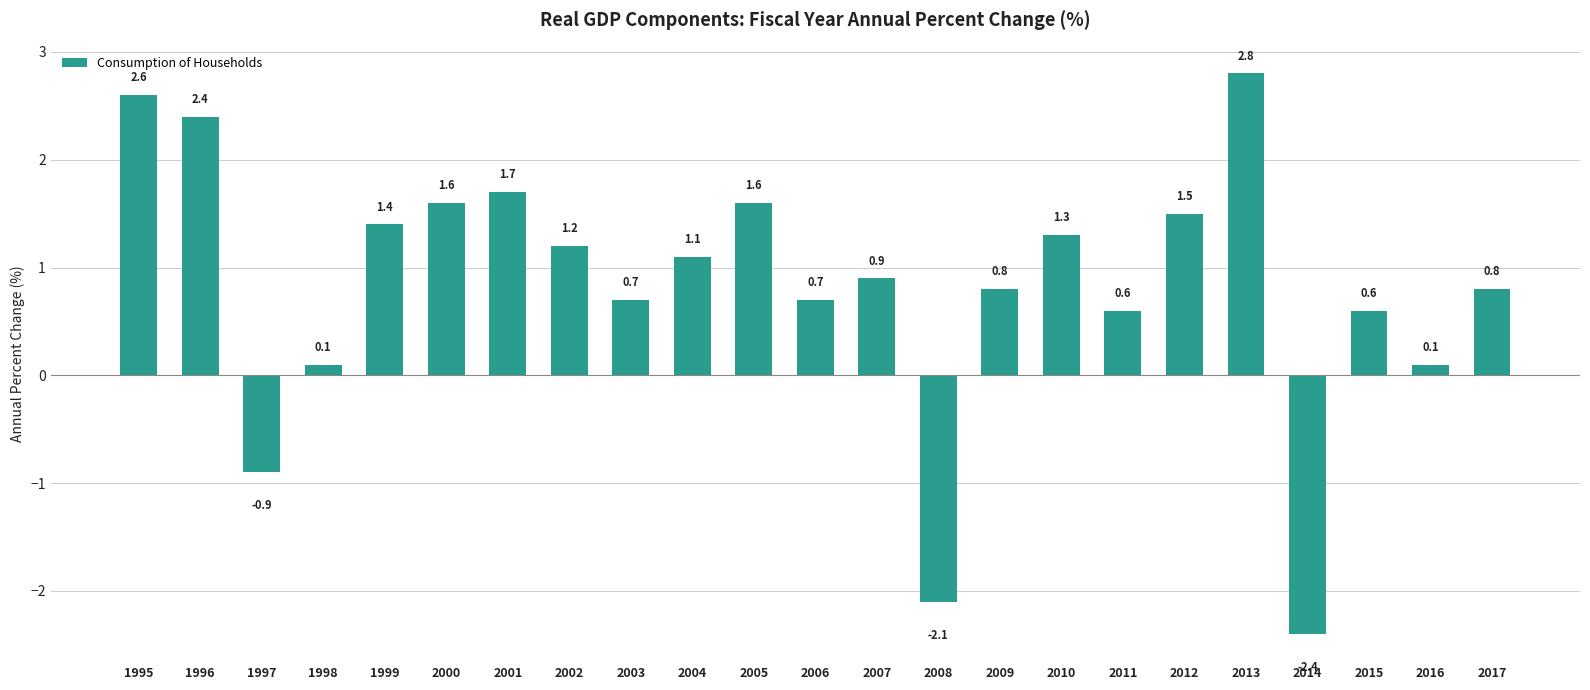

What is the average value?

0.8